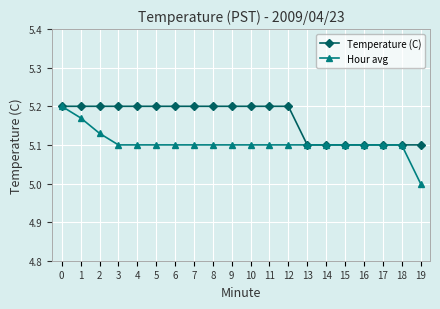

What is the sum of all Hour avg values?

102.1